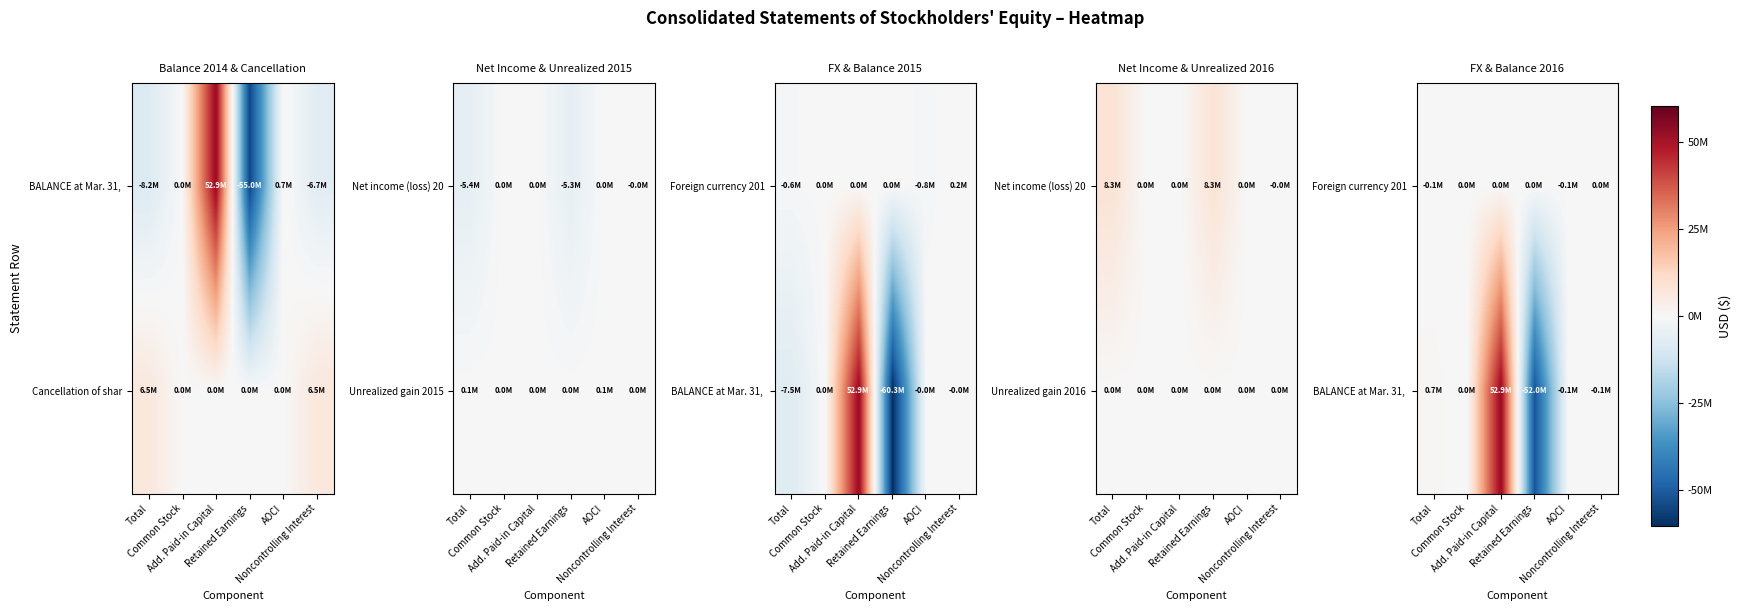

Is it true that Foreign currency 201 equals 24142 at Noncontrolling Interest?

False